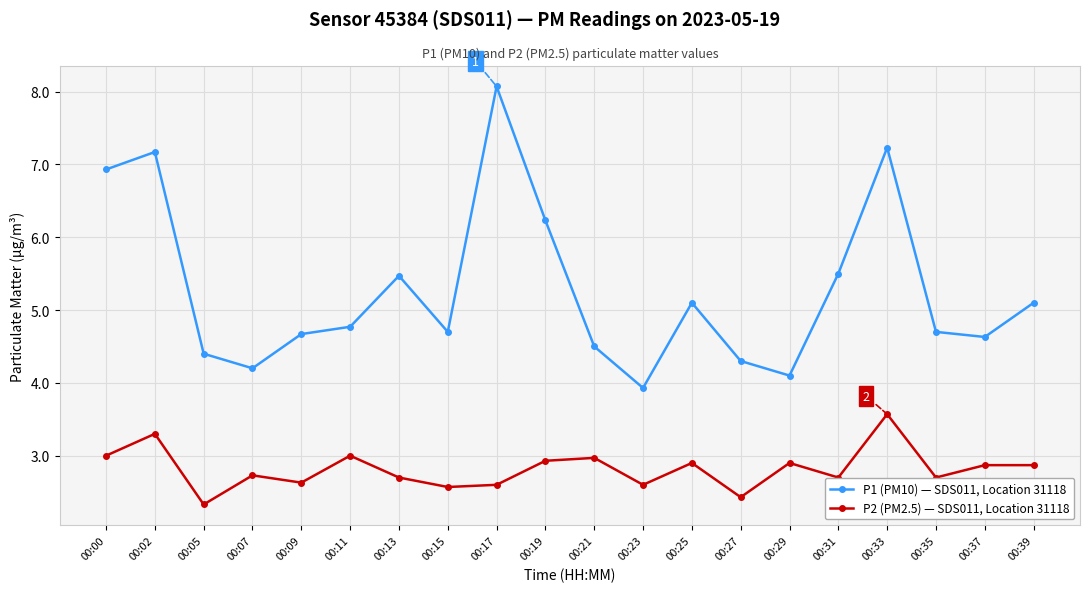

What is the value of the P1 (PM10) — SDS011, Location 31118 point at the 2nd from the left?

7.2